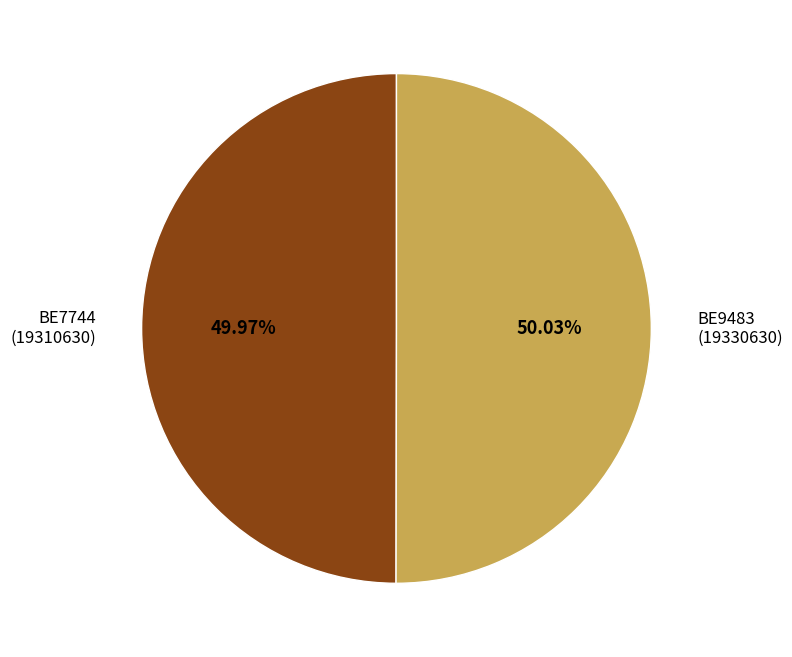

To the nearest percent, what is the average slice percentage?

50%